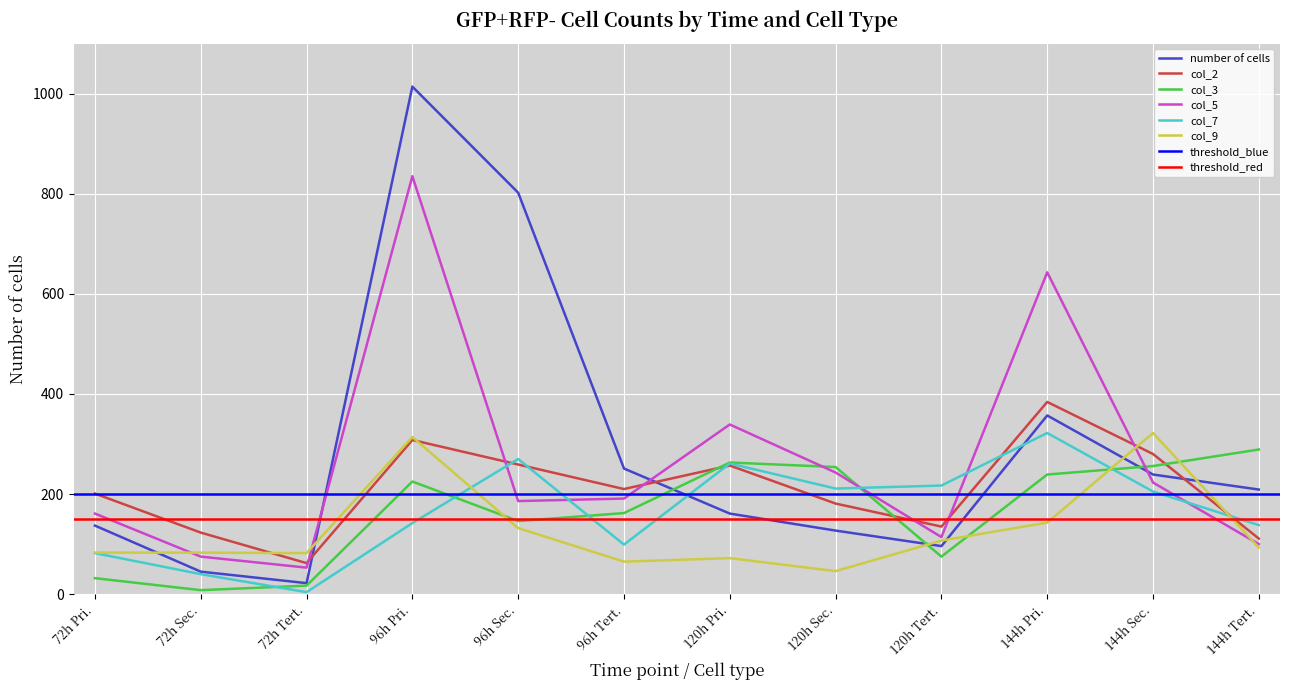

How many data points in col_9 are above 93?

5